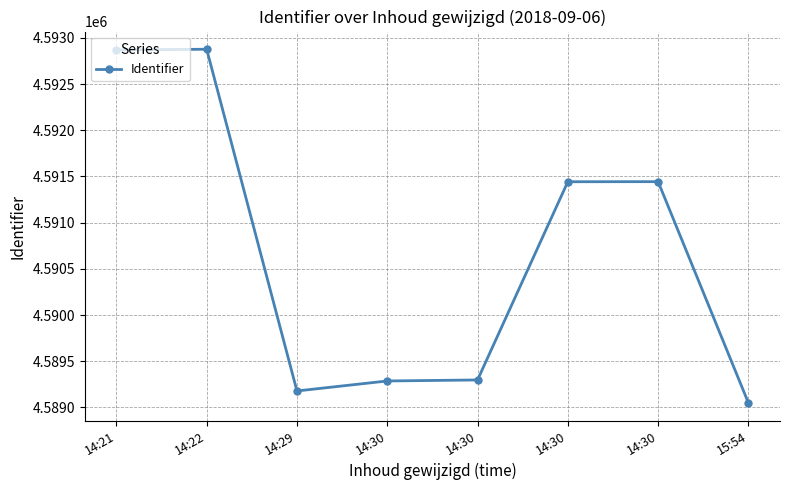

What is the sum of the values at 14:30 and 14:30?

9180742